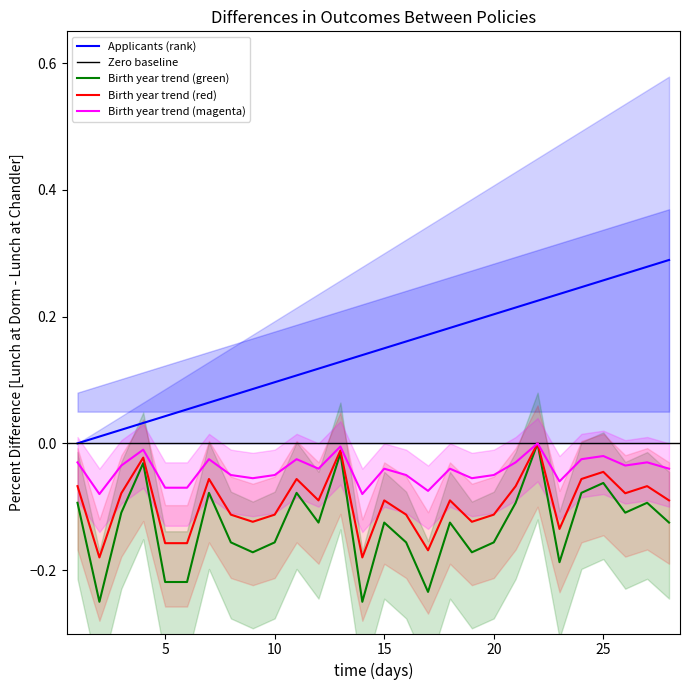

True or false: Applicants (rank) and Birth year trend (red) intersect in this chart.

False